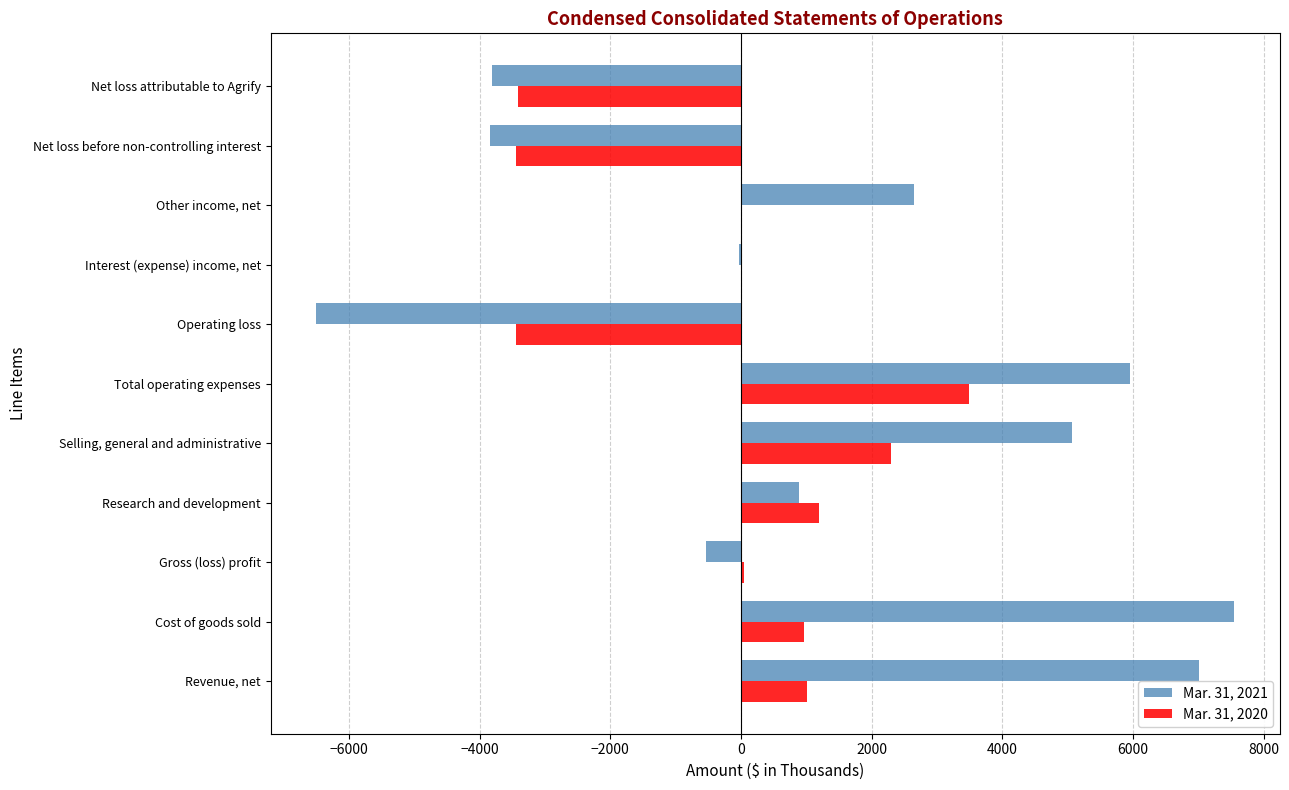

How many series are shown in this chart?

2